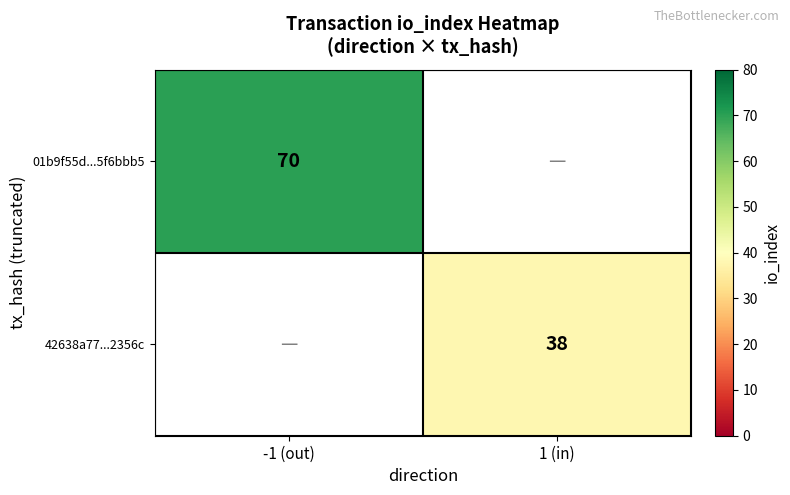

The value of 42638a77...2356c at 1 (in) is 9. True or false?

False